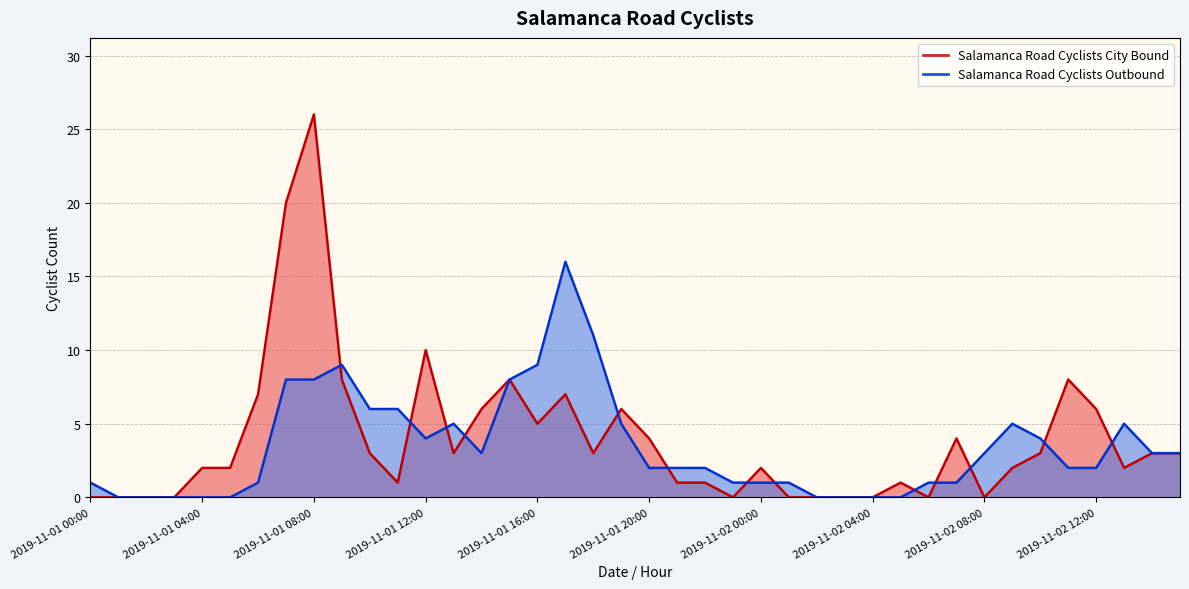

Between 2019-11-01 07:00 and 2019-11-01 05:00, which is larger?

2019-11-01 07:00